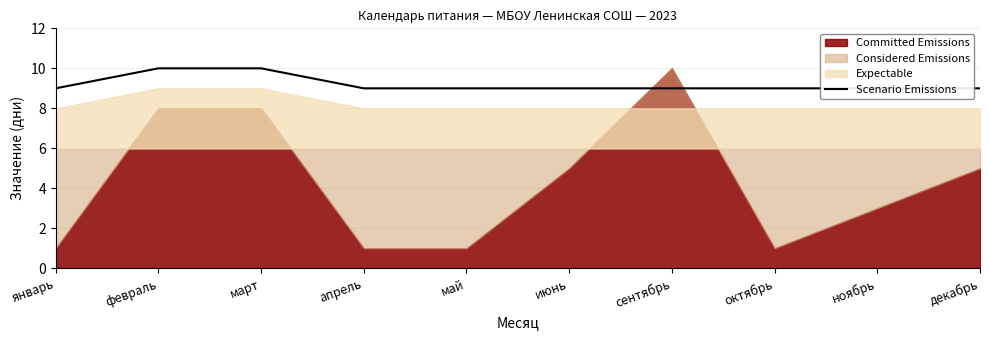

At which category does the chart reach its minimum across all series?

январь